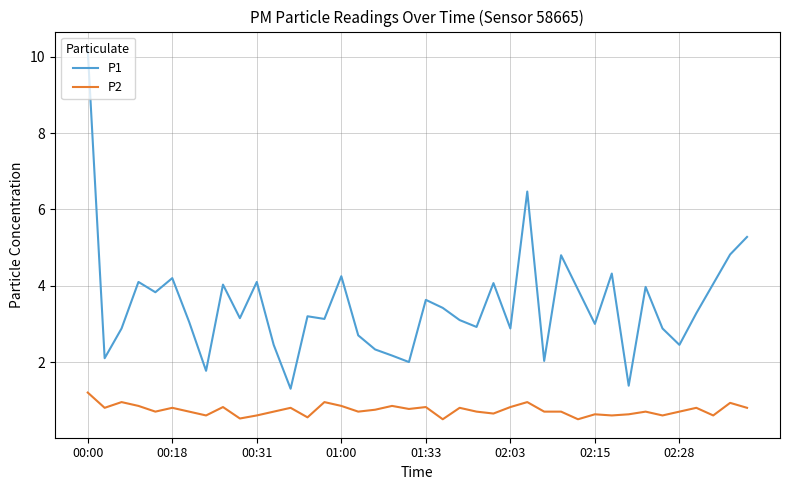

What is the smallest value displayed?

0.5